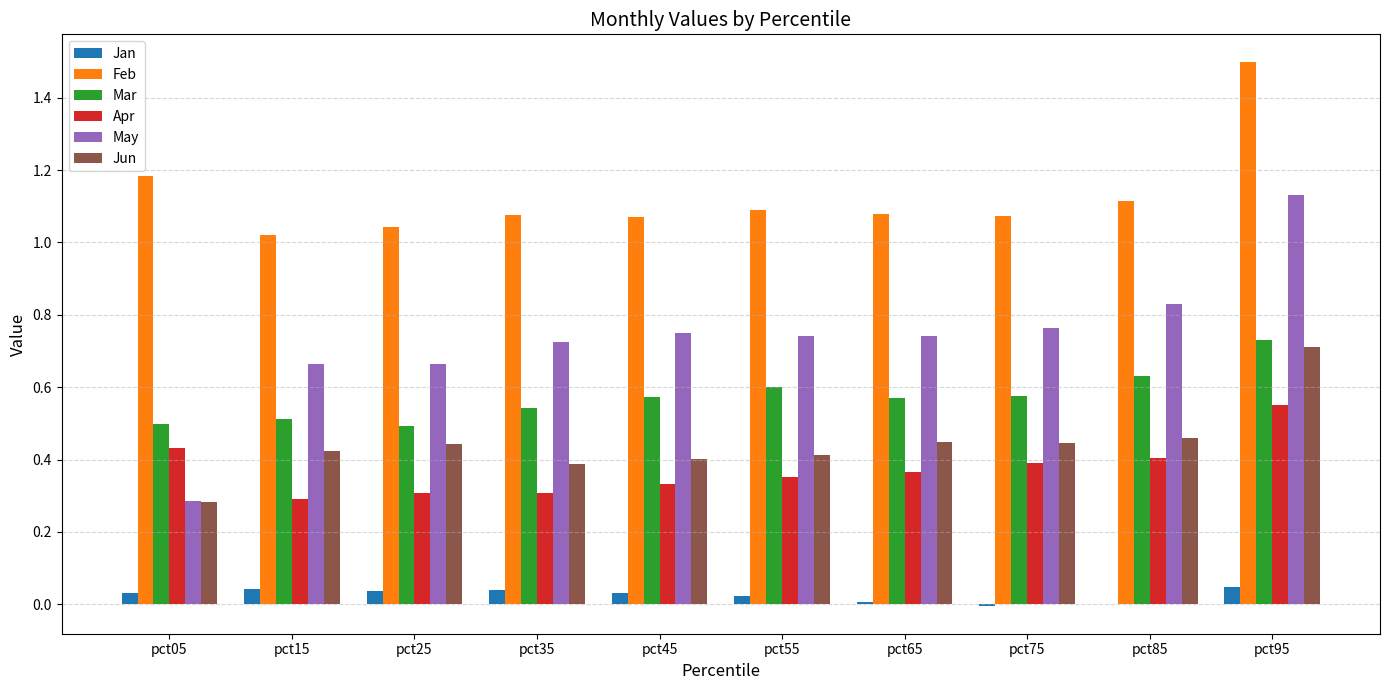

The value of May at pct05 is 0.1. True or false?

False